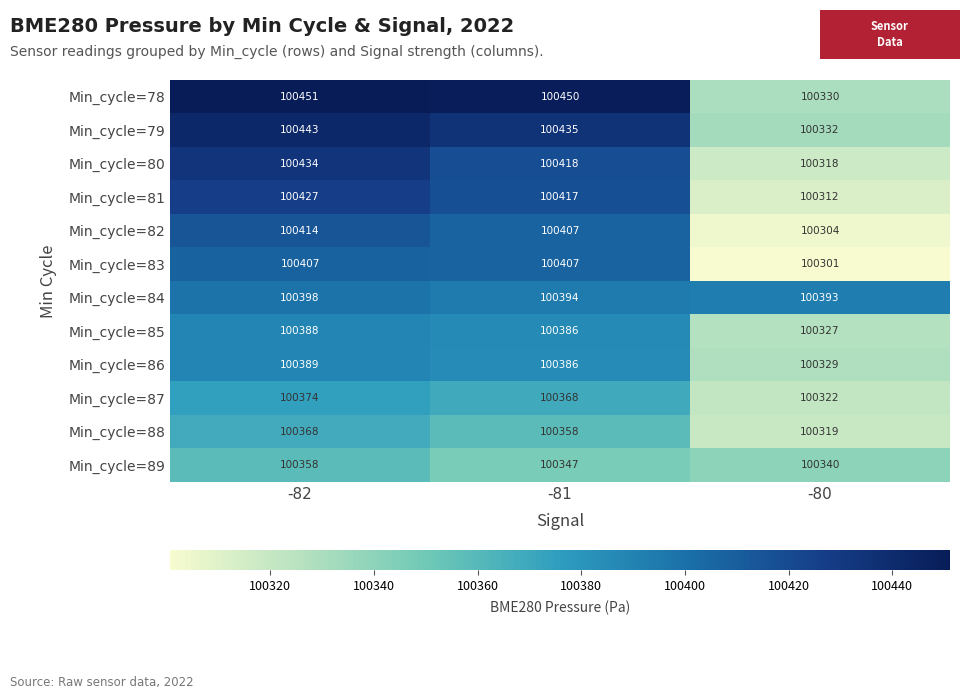

Rank the series by their maximum value, from highest to lowest.

Min_cycle=78, Min_cycle=79, Min_cycle=80, Min_cycle=81, Min_cycle=82, Min_cycle=83, Min_cycle=84, Min_cycle=86, Min_cycle=85, Min_cycle=87, Min_cycle=88, Min_cycle=89